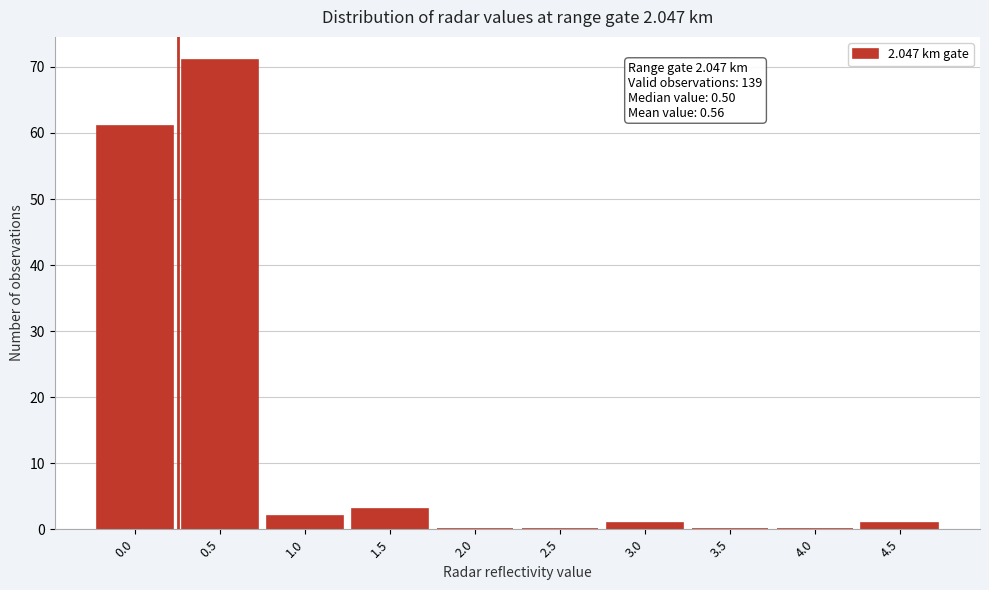

Reading left to right, extract all data points from this chart.

0.0=61	0.5=71	1.0=2	1.5=3	2.0=0	2.5=0	3.0=1	3.5=0	4.0=0	4.5=1